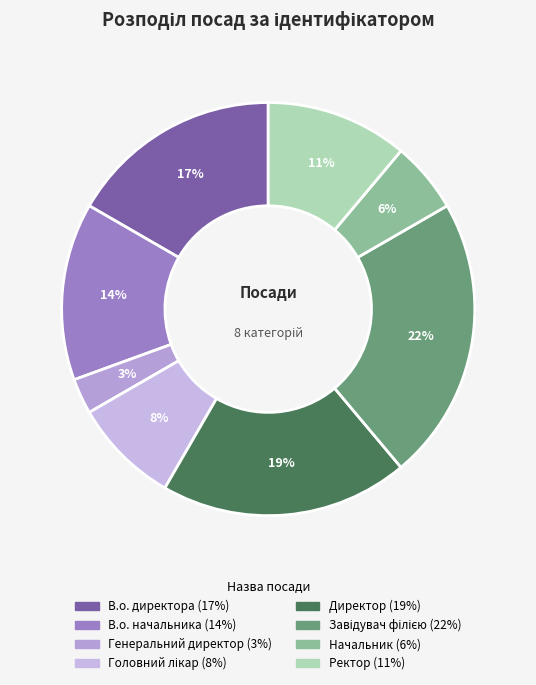

The Головний лікар slice represents 8% of the pie. True or false?

True